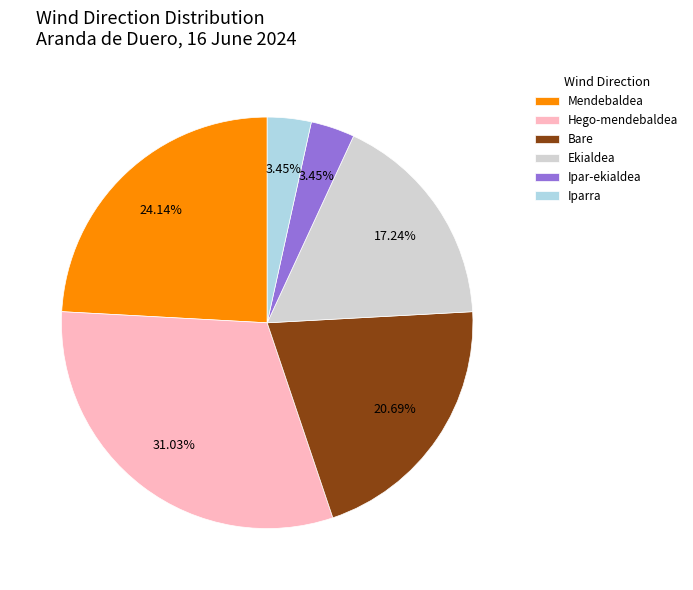

Is there any slice that represents more than half of the pie?

No